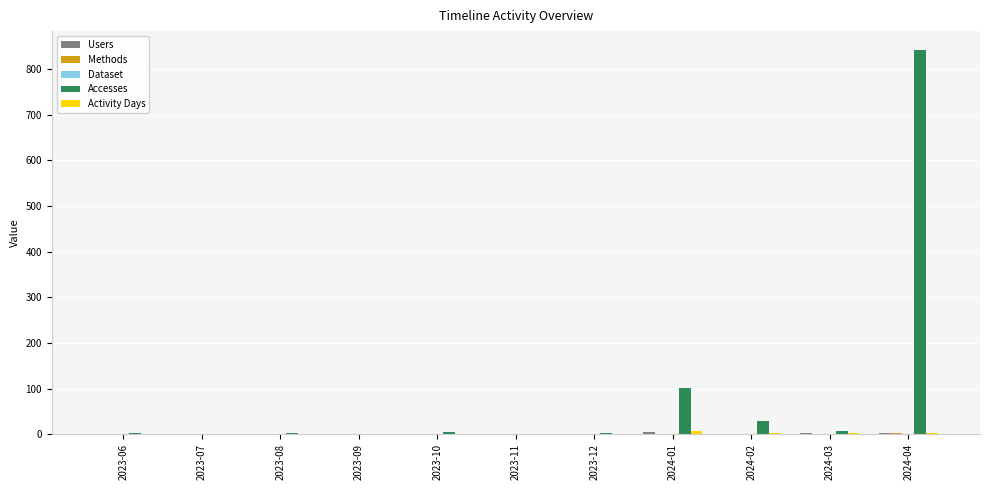

Which category has the highest value across all series?

2024-04